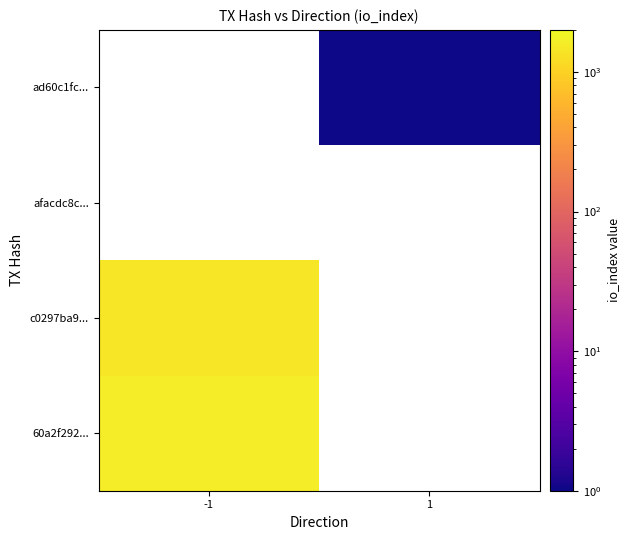

How many series are shown in this chart?

4